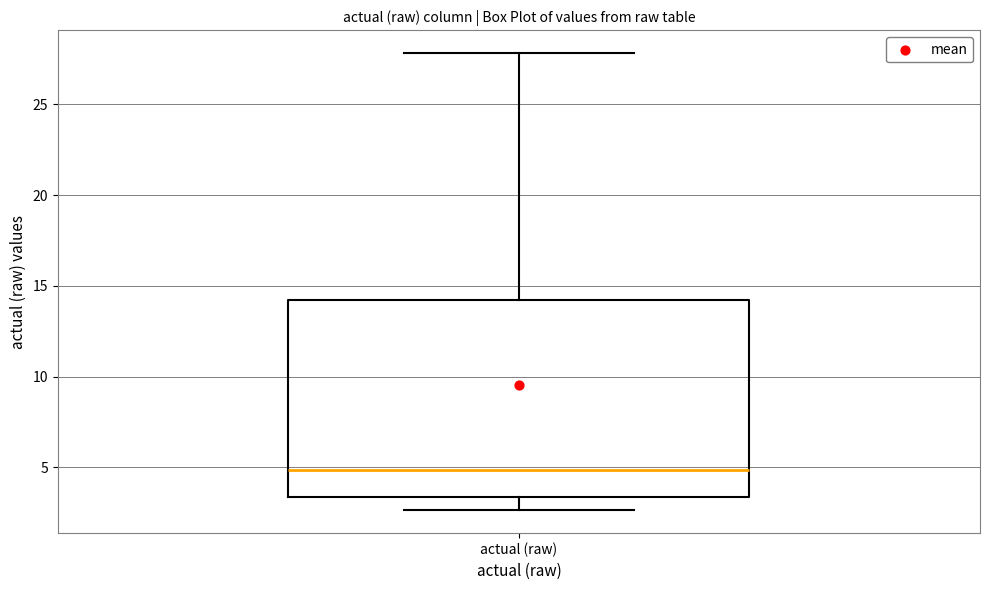

Where does the lower whisker of the box for actual (raw) end on the y-axis? The values are not printed on the chart, so give them approximately, as read against the axis.

2.5